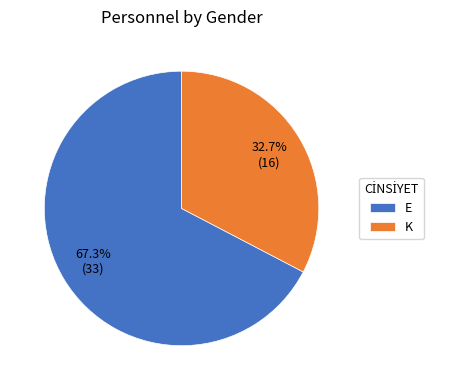

To the nearest percent, what portion does K represent?

33%